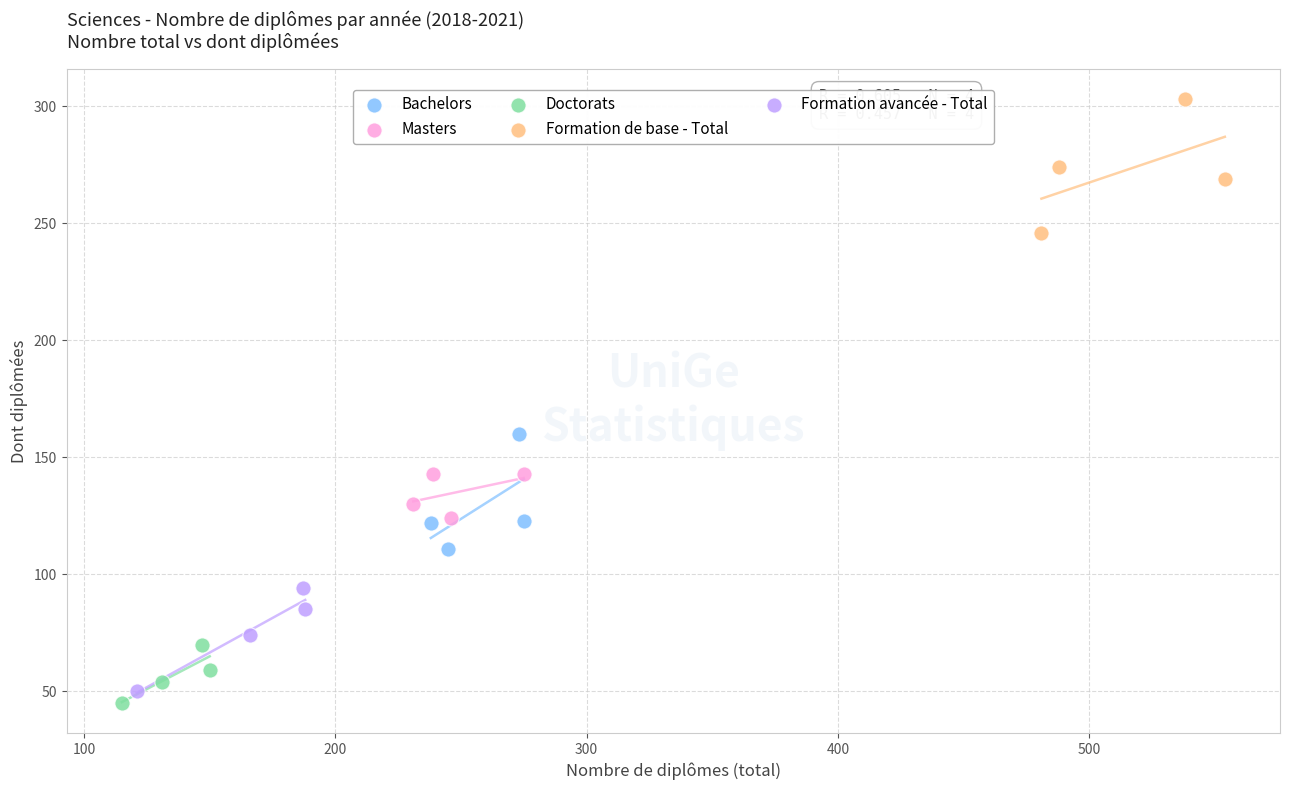

What are all the series names shown in the legend?

Bachelors, Masters, Doctorats, Formation de base - Total, Formation avancée - Total